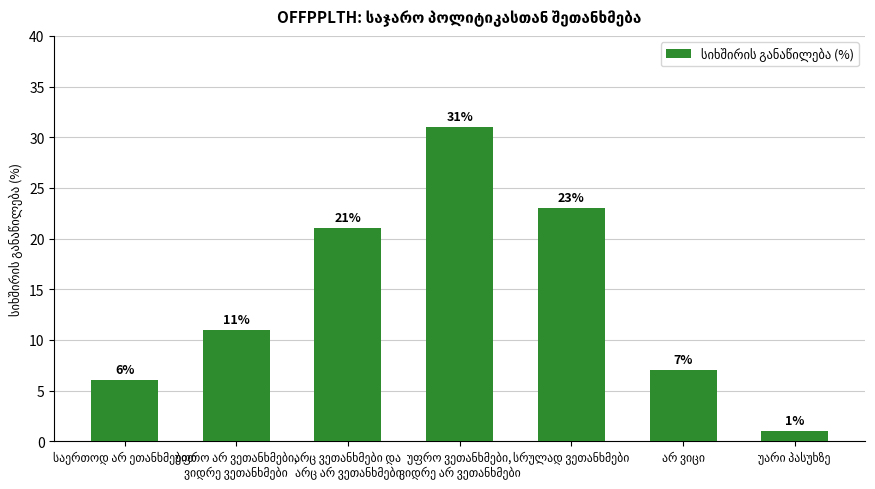

What is the difference between the maximum and minimum values?

30